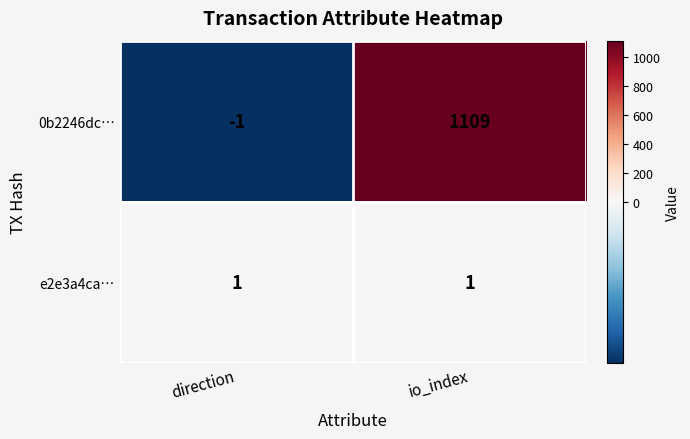

What is the maximum value shown in the chart?

1109